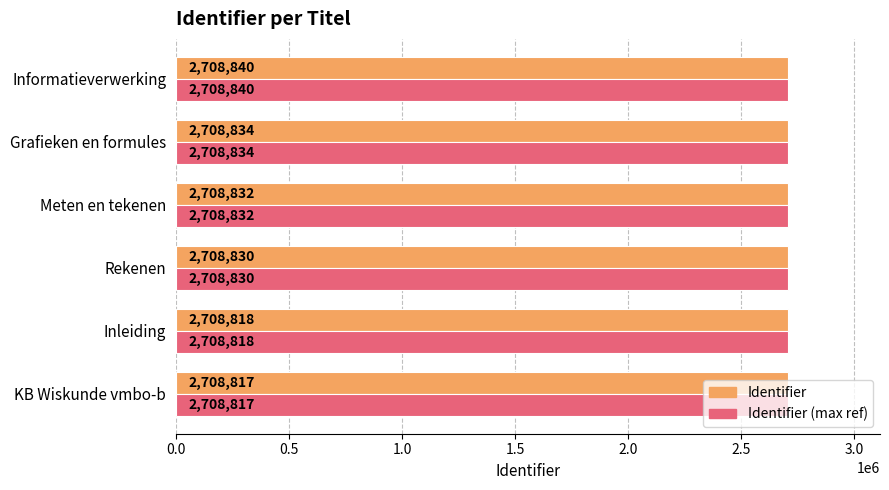

What is the difference between the maximum and minimum values in the Identifier series?

23